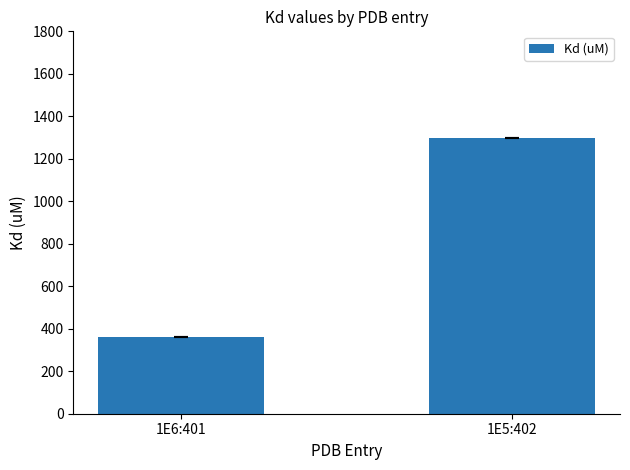

What is the change in value from 1E6:401 to 1E5:402?

+940